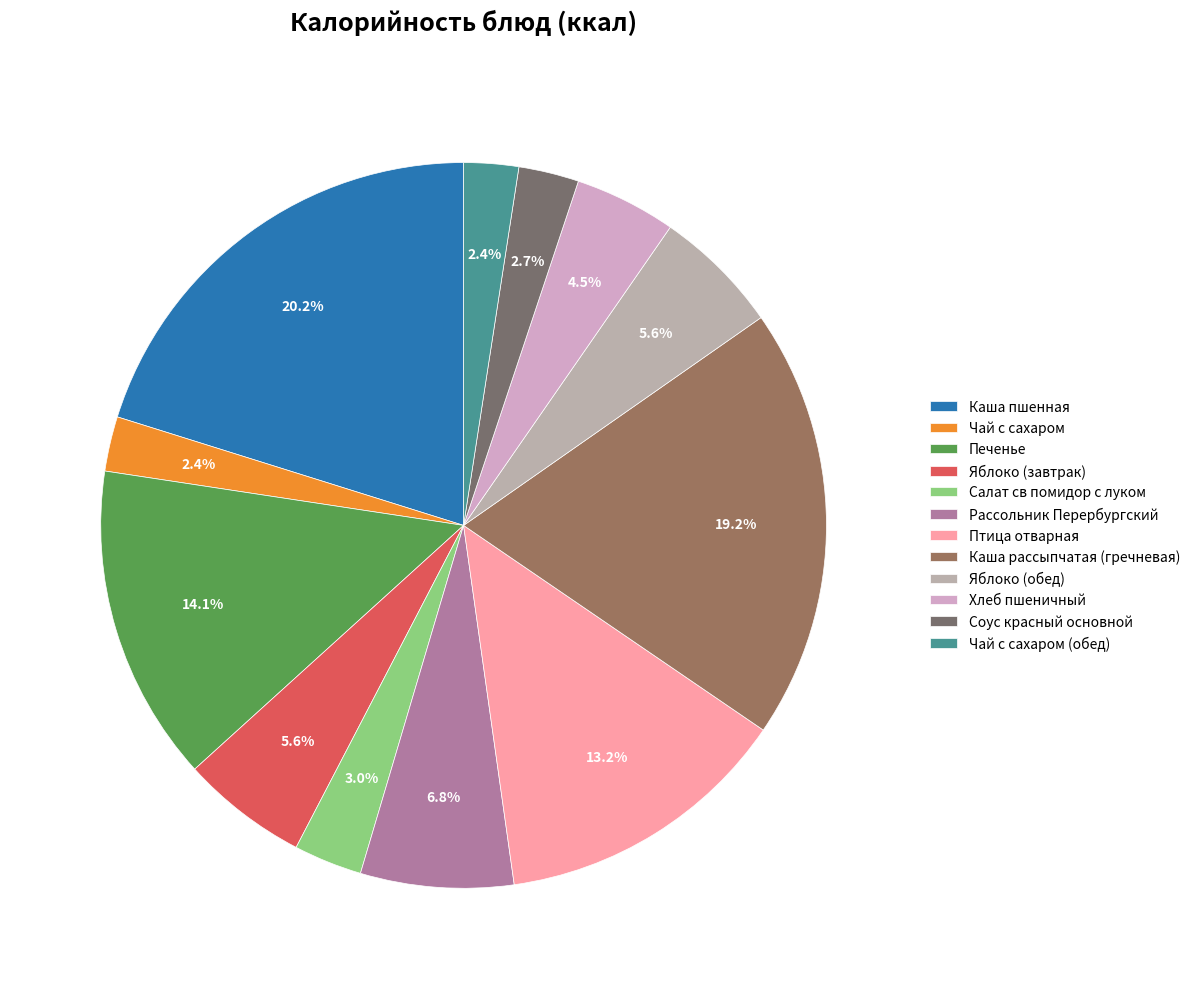

Is the sum of Печенье and Салат св помидор с луком greater than half?

No